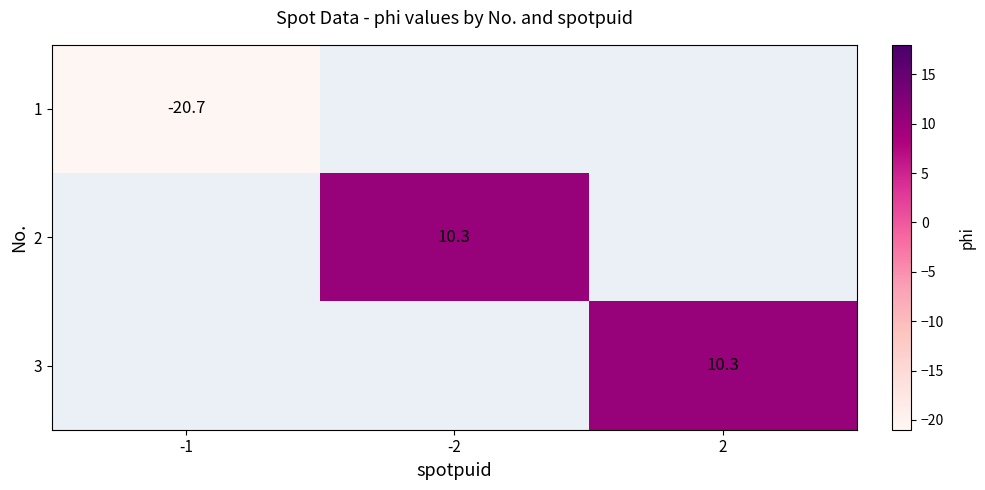

Which series has the widest spread of values?

1